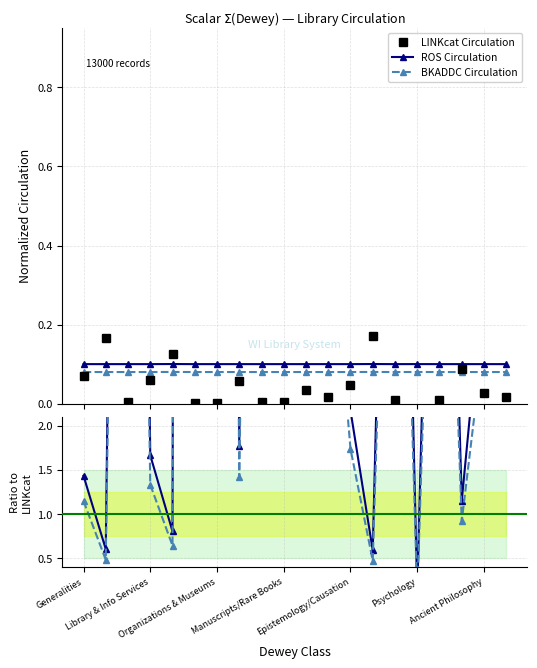

Which series has the widest spread of values?

ROS Circulation